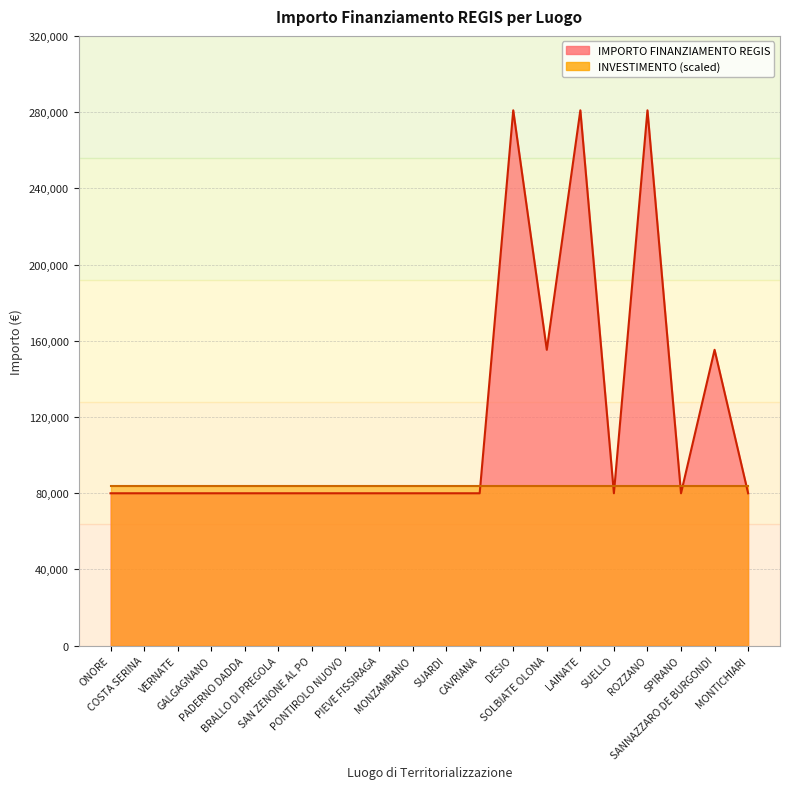

Between PADERNO DADDA and COSTA SERINA, which is larger?

PADERNO DADDA